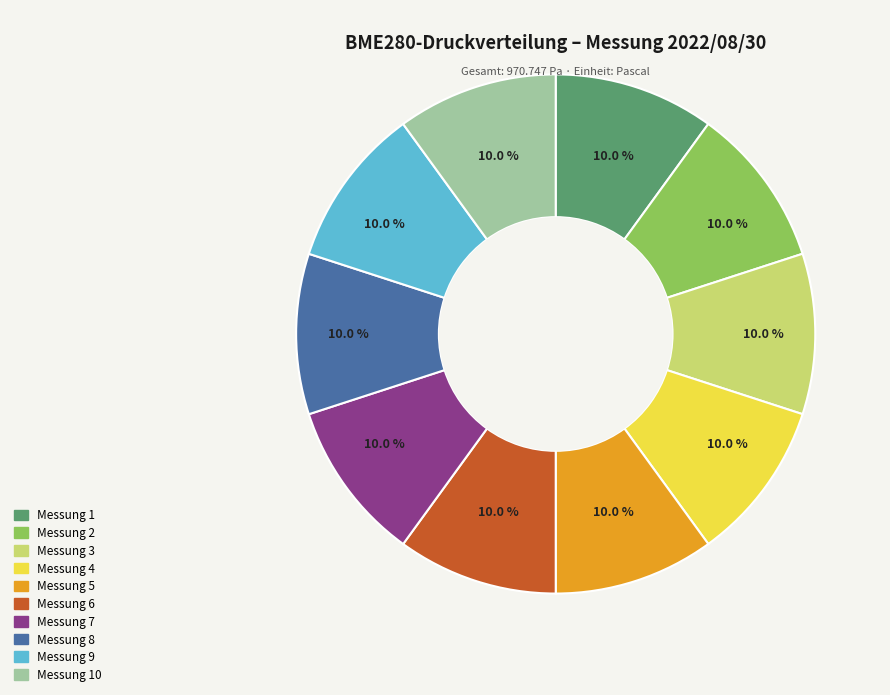

How many slices are in this pie chart?

10